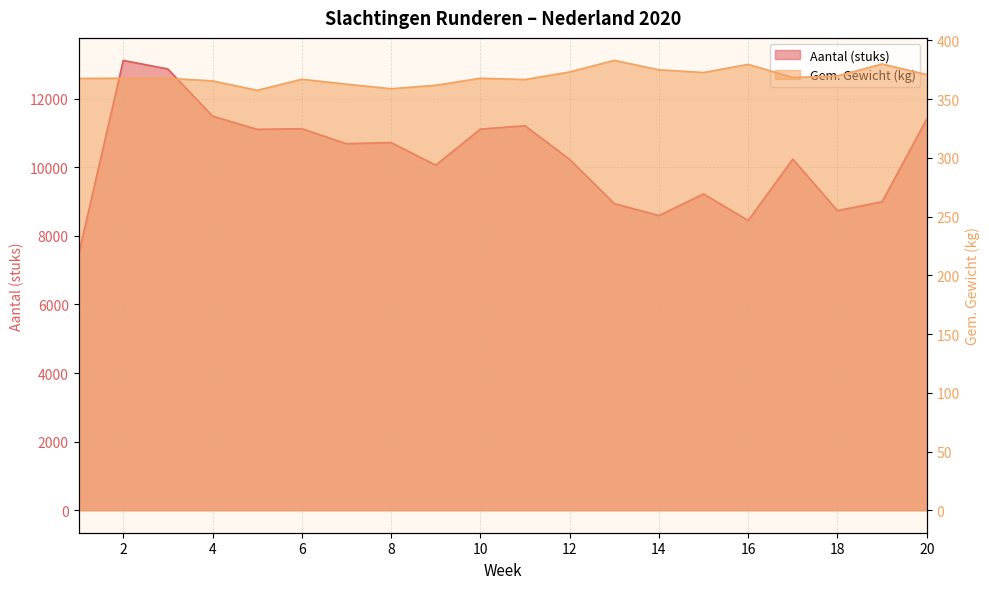

True or false: Aantal (stuks) and Gem. Gewicht (kg) intersect in this chart.

False